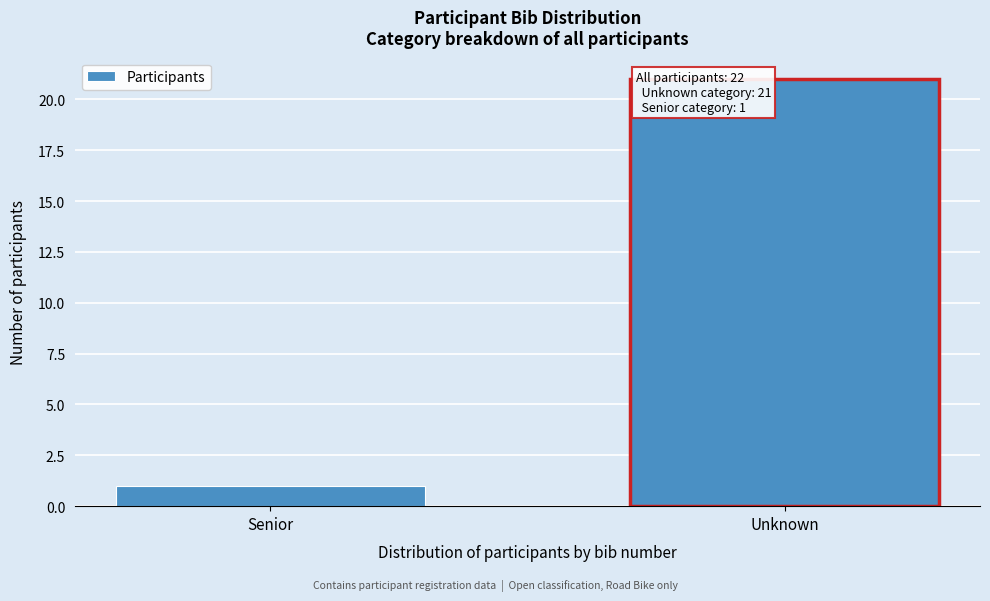

Reading left to right, extract all data points from this chart.

Senior=1	Unknown=21